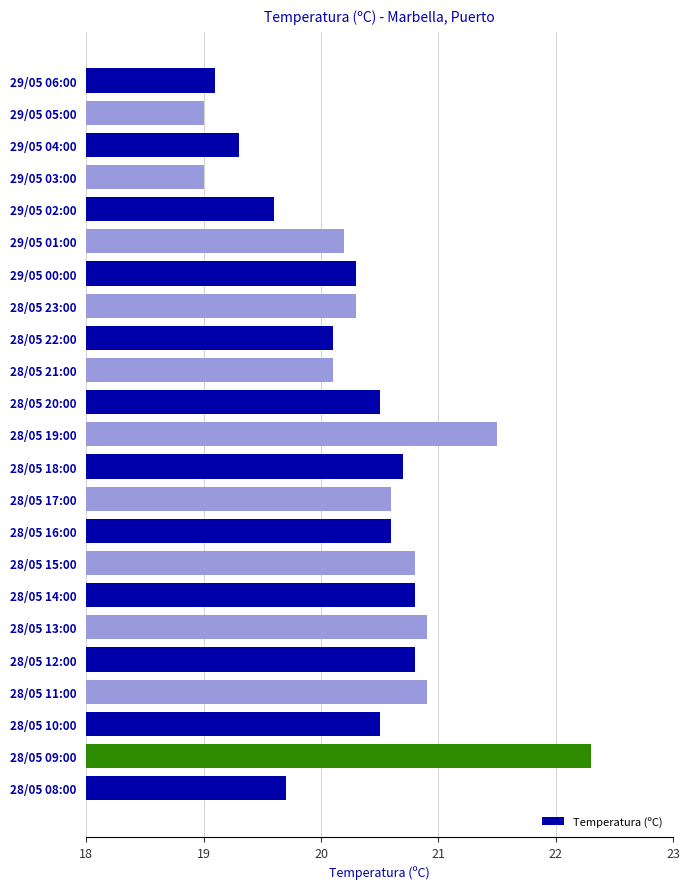

At which category does the chart reach its peak across all series?

28/05 09:00